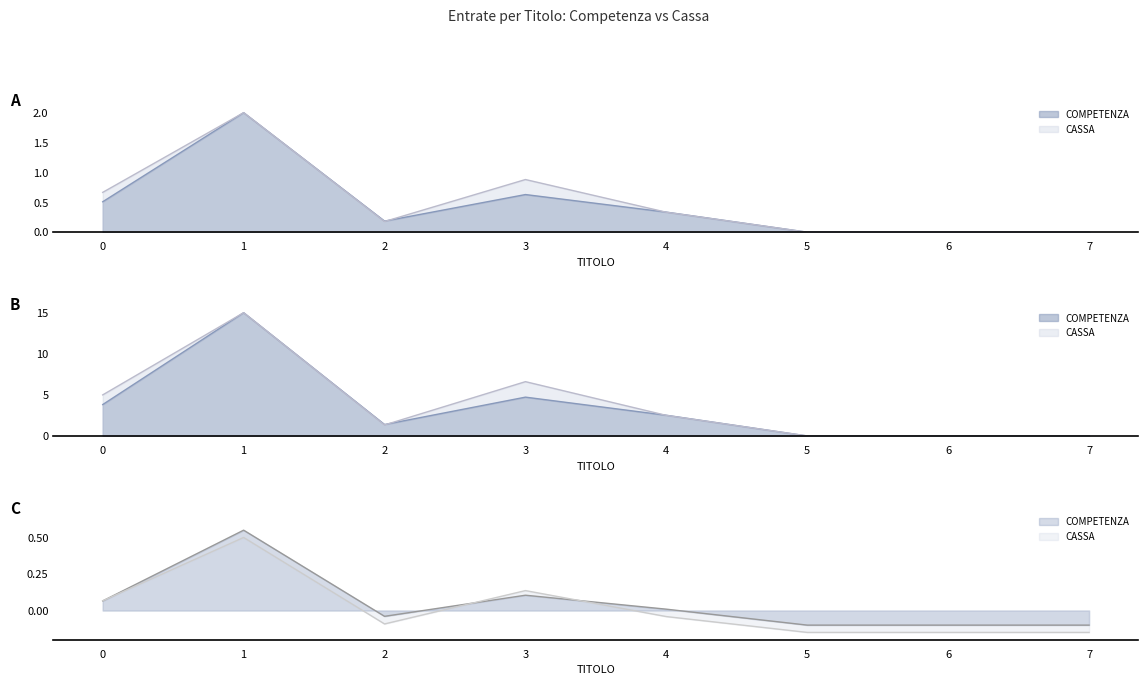

Where do CASSA and COMPETENZA first cross each other?

2 and 3